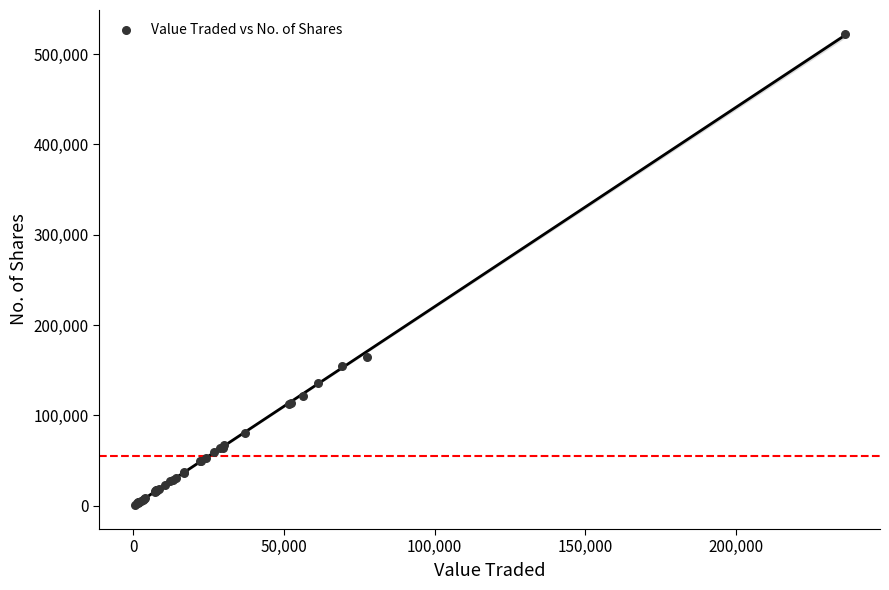

What Y value in the scatter plot is closest to 261752?

164679